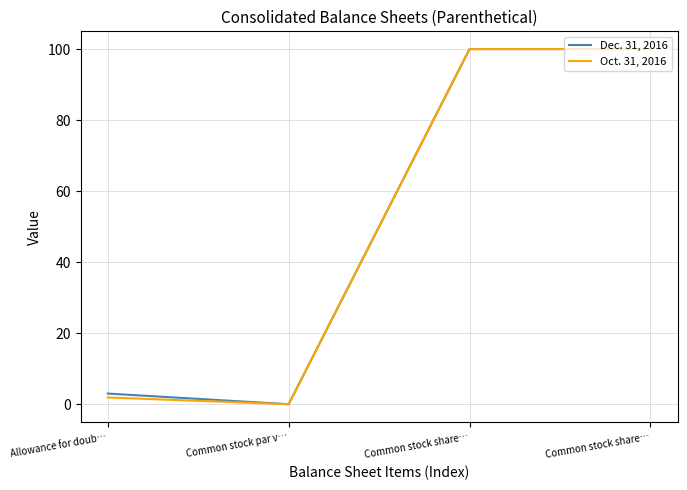

What is the value of the Oct. 31, 2016 point at the 4th from the left?

100.0